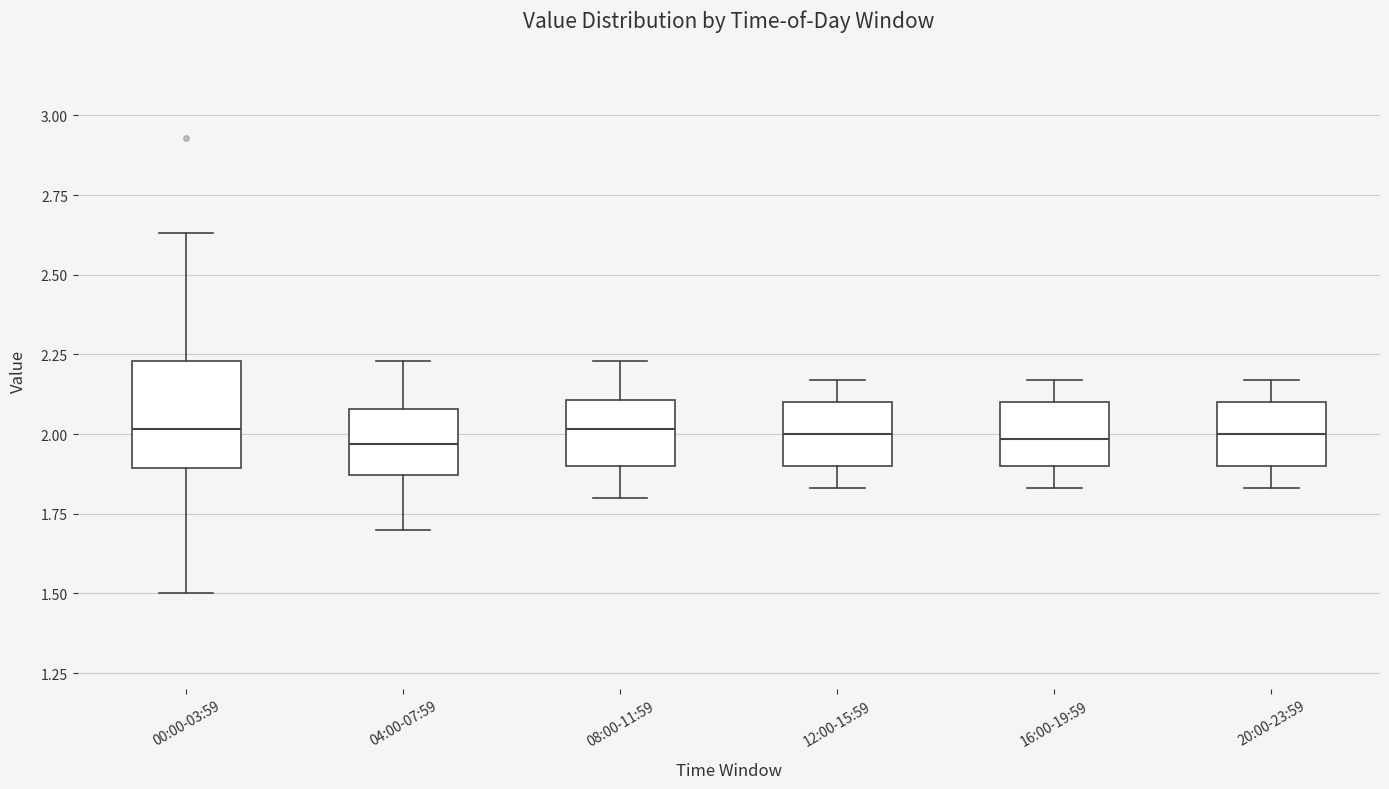

Reading left to right, transcribe this box plot: for each box, give where its median line is, the range the box spans, and where its two whiskers end, as read against the y-axis. The values are not printed on the chart, so give them approximately, as read against the axis.

00:00-03:59: median 2.00, box 1.90 to 2.25, whiskers 1.50 to 2.65
04:00-07:59: median 1.95, box 1.85 to 2.10, whiskers 1.70 to 2.25
08:00-11:59: median 2.00, box 1.90 to 2.10, whiskers 1.80 to 2.25
12:00-15:59: median 2.00, box 1.90 to 2.10, whiskers 1.85 to 2.15
16:00-19:59: median 2.00, box 1.90 to 2.10, whiskers 1.85 to 2.15
20:00-23:59: median 2.00, box 1.90 to 2.10, whiskers 1.85 to 2.15